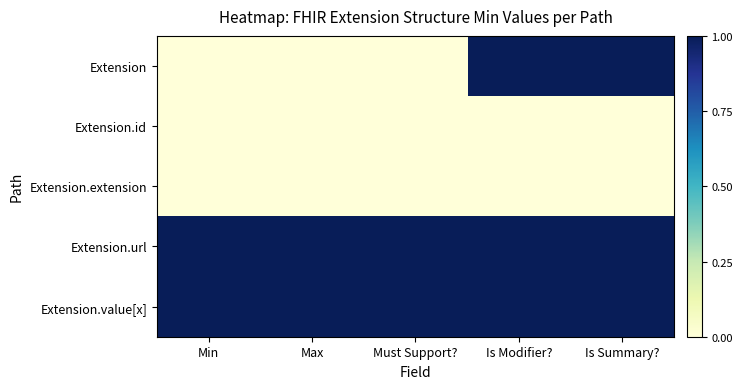

At Max, list the series in order from largest to smallest.

Extension.url, Extension.value[x], Extension, Extension.id, Extension.extension